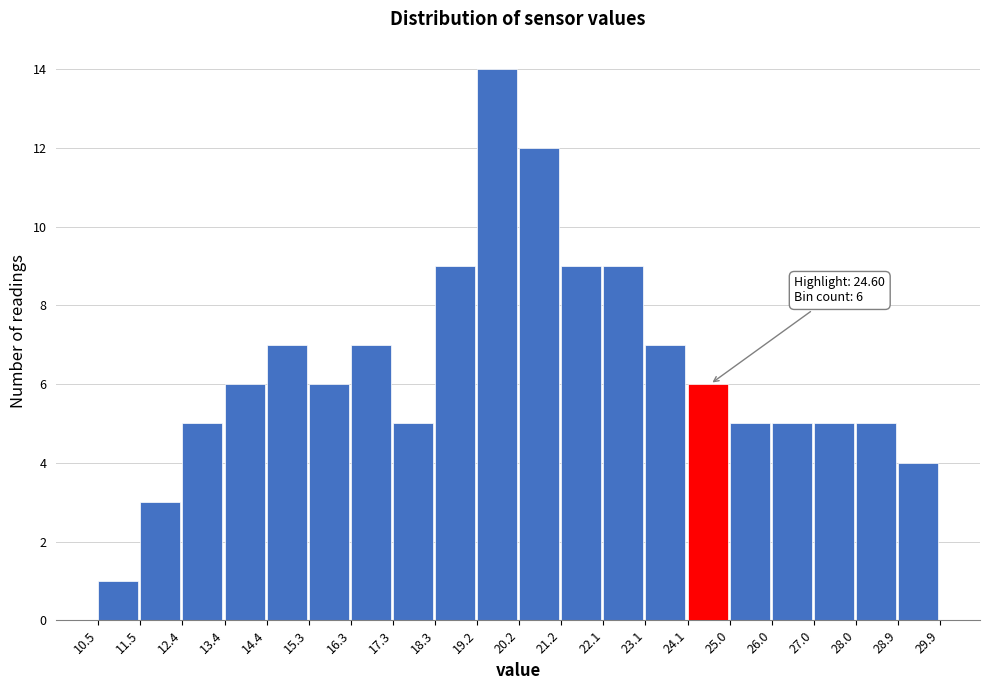

Over which range of the x-axis is the bar tallest?

19.2 to 20.2